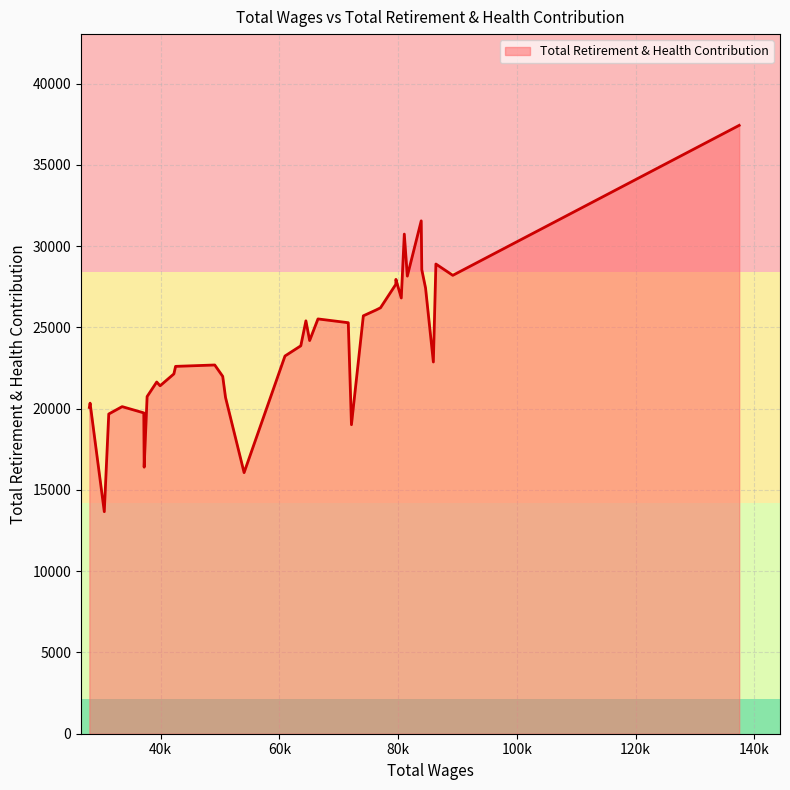

How many points are higher than both their immediate neighbors (excluding endpoints)?

10